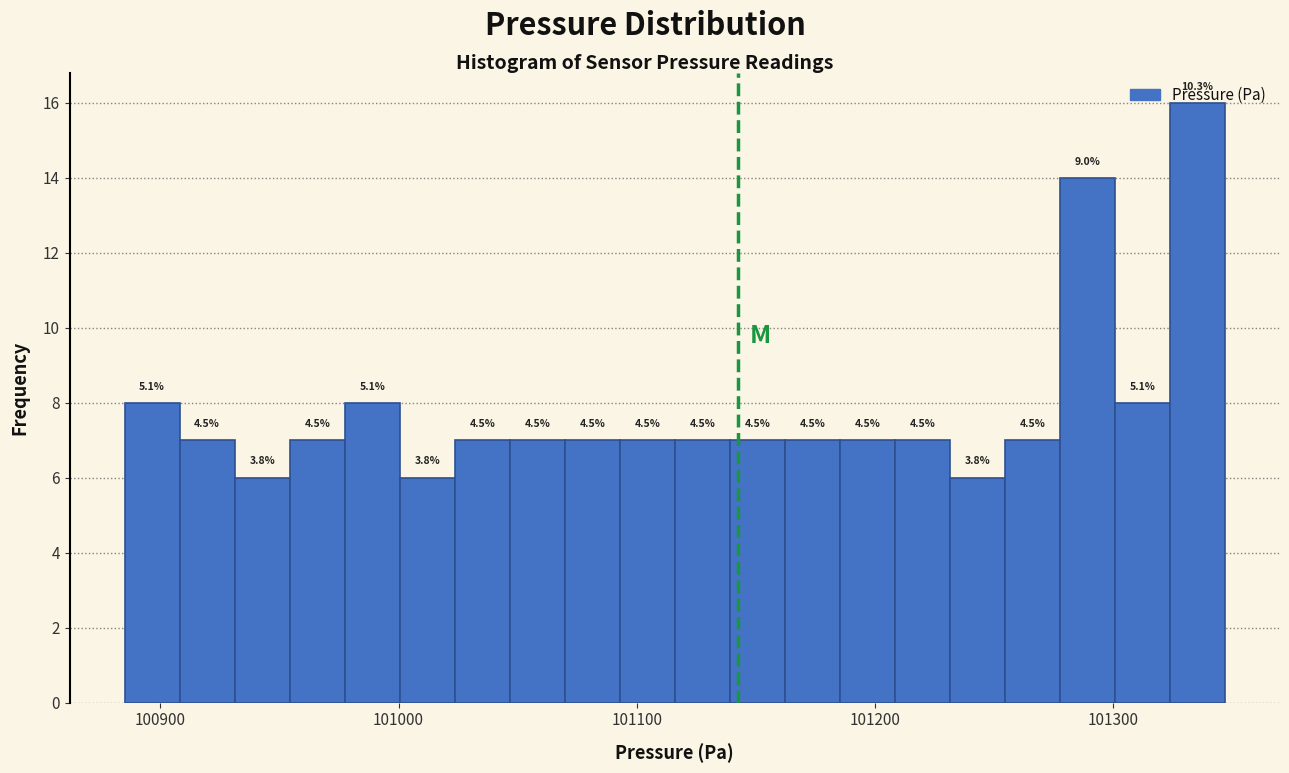

Read against the x-axis, roughly where is the centre of the tallest bar?

101340